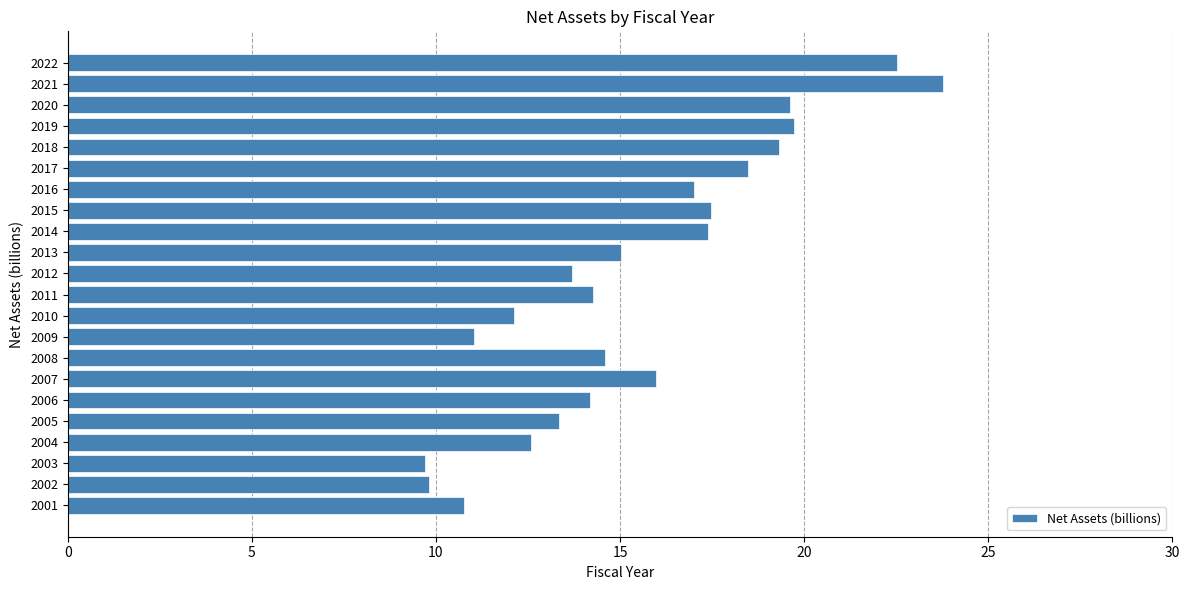

Does the chart contain any negative values?

No